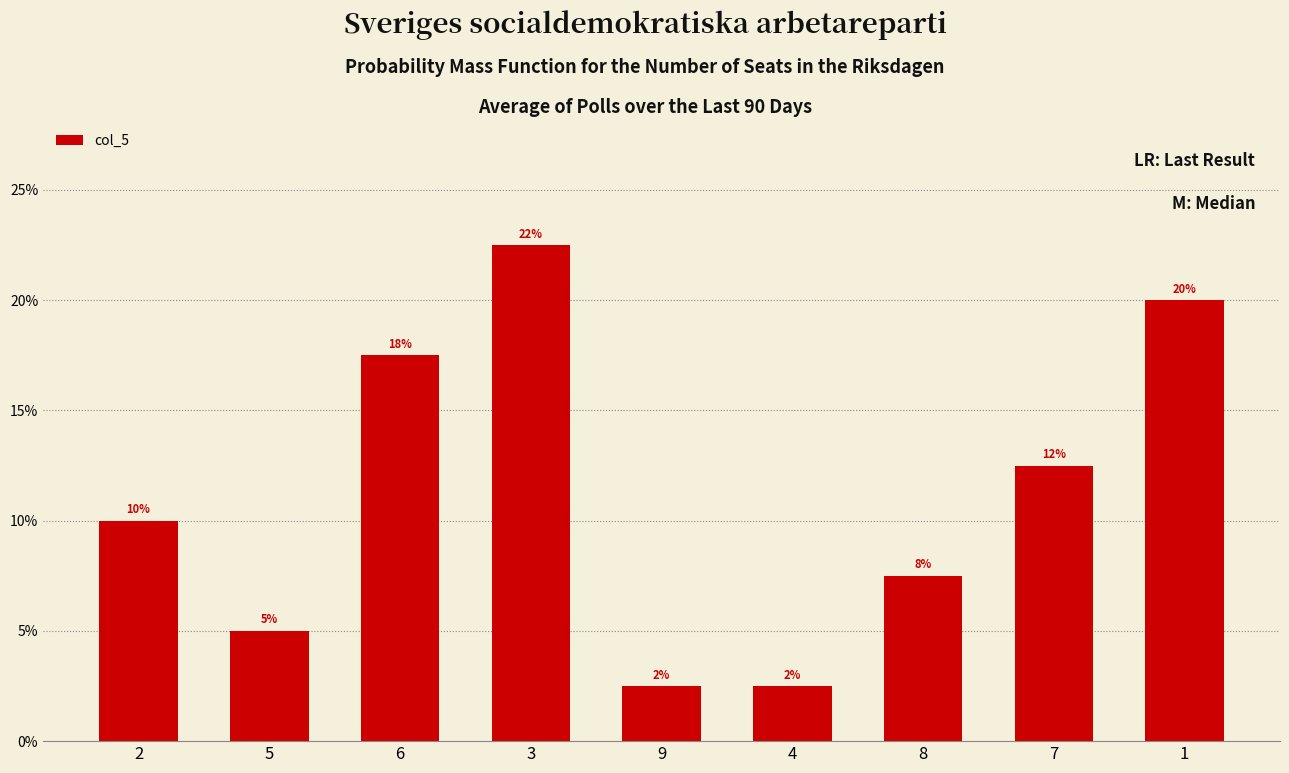

What is the sum of all values?

1.0